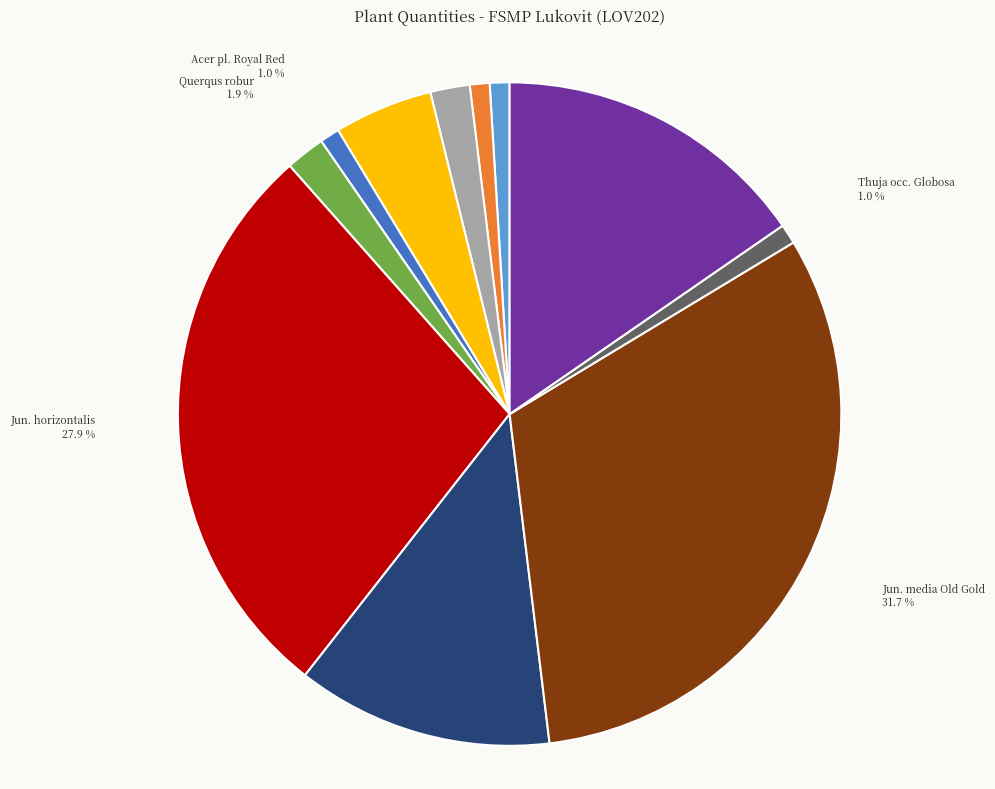

What portion of the pie excludes Querqus robur?

98.1%